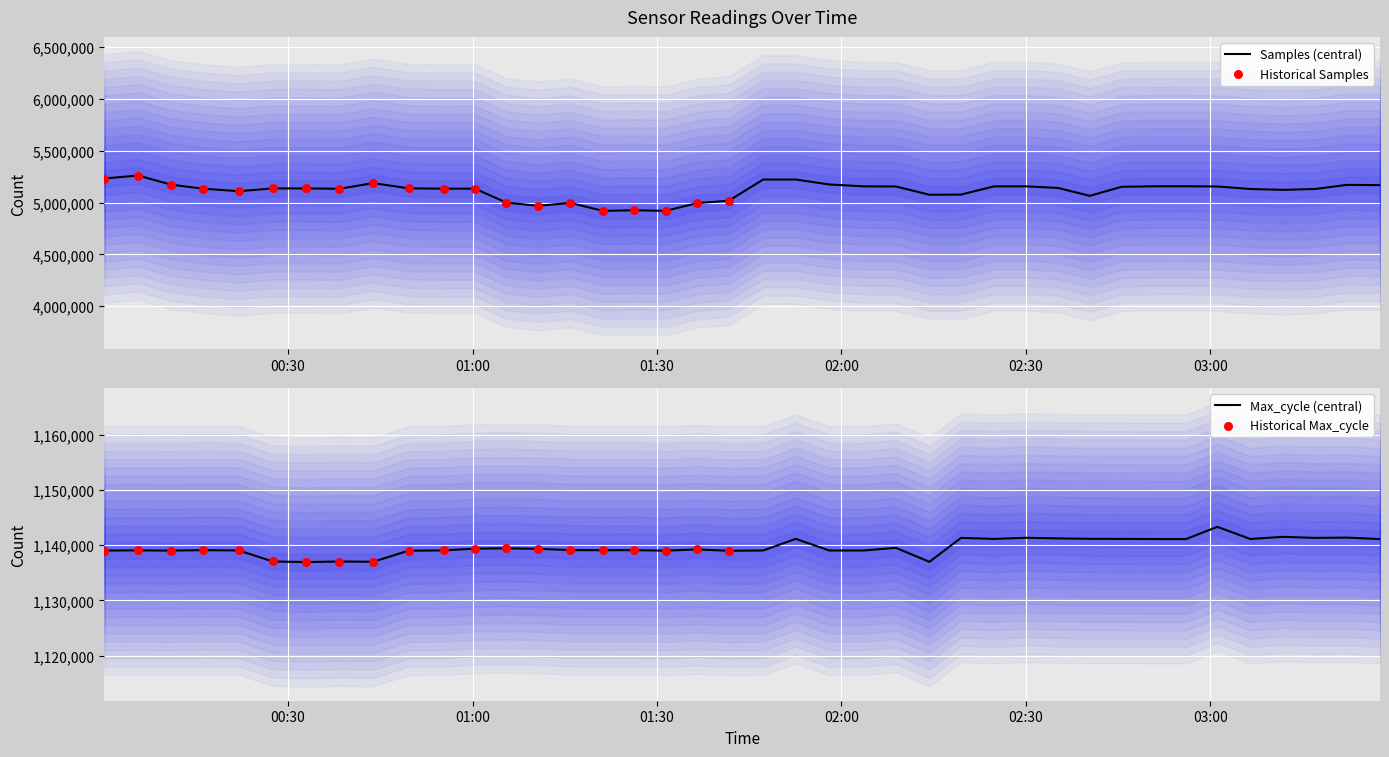

At which category is the sum across all series the highest?

2022/10/02 00:05:36